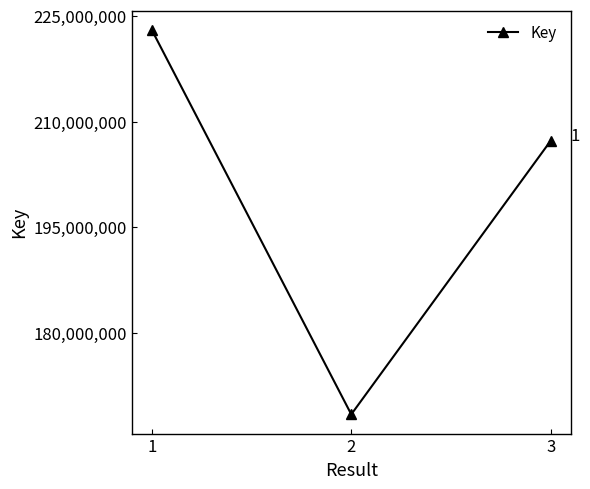

What is the ratio of the value at 3 to the value at 1?

0.9